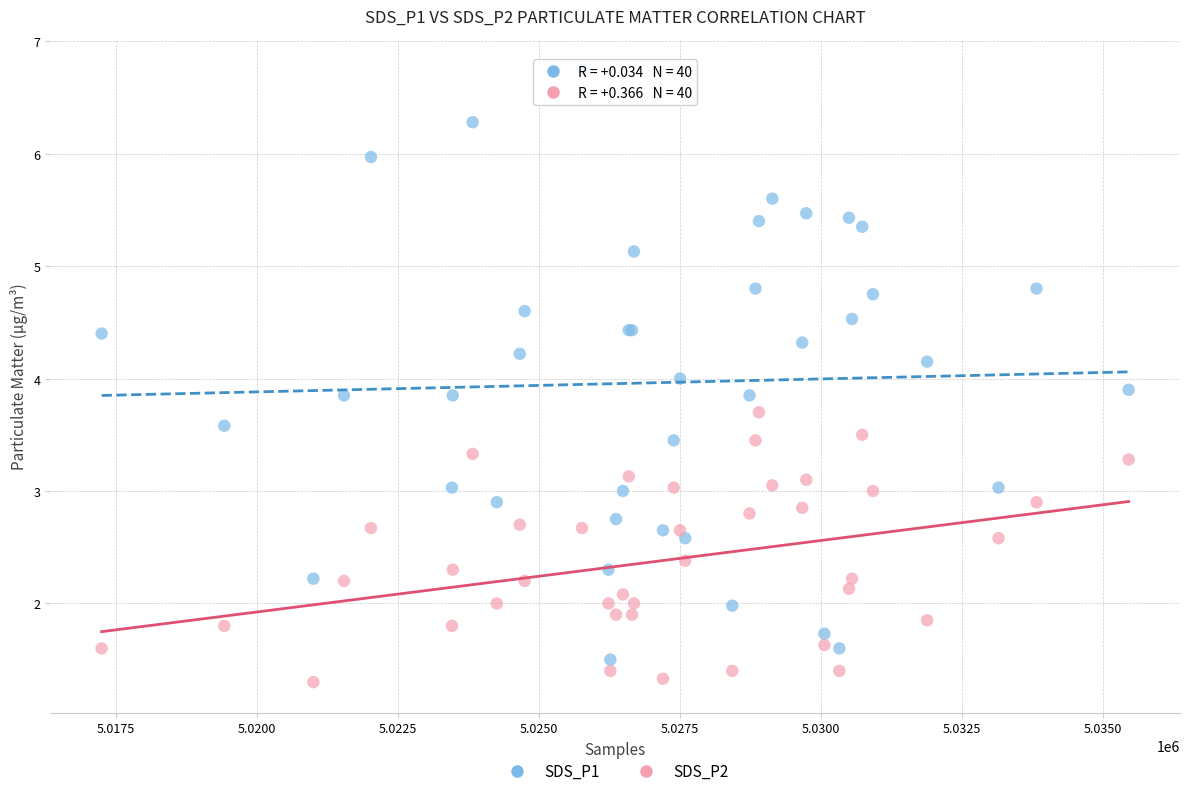

Which series contains the lowest Y value?

SDS_P2